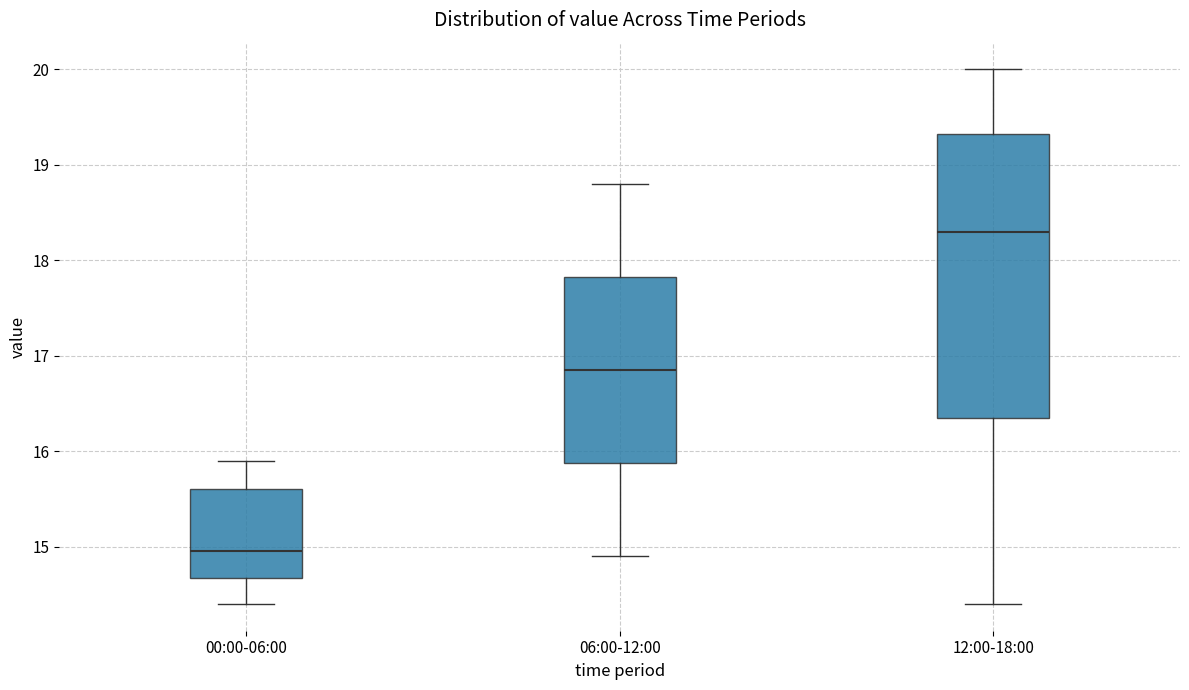

Reading left to right, transcribe this box plot: for each box, give where its median line is, the range the box spans, and where its two whiskers end, as read against the y-axis. The values are not printed on the chart, so give them approximately, as read against the axis.

00:00-06:00: median 15.0, box 14.7 to 15.6, whiskers 14.4 to 15.9
06:00-12:00: median 16.9, box 15.9 to 17.8, whiskers 14.9 to 18.8
12:00-18:00: median 18.3, box 16.4 to 19.3, whiskers 14.4 to 20.0